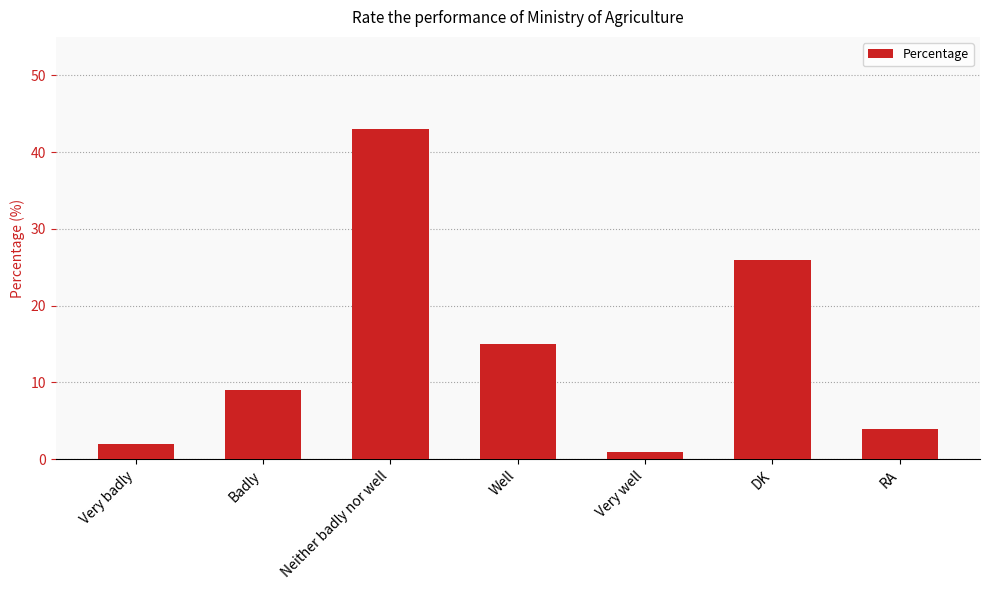

Read the value at Very badly.

2